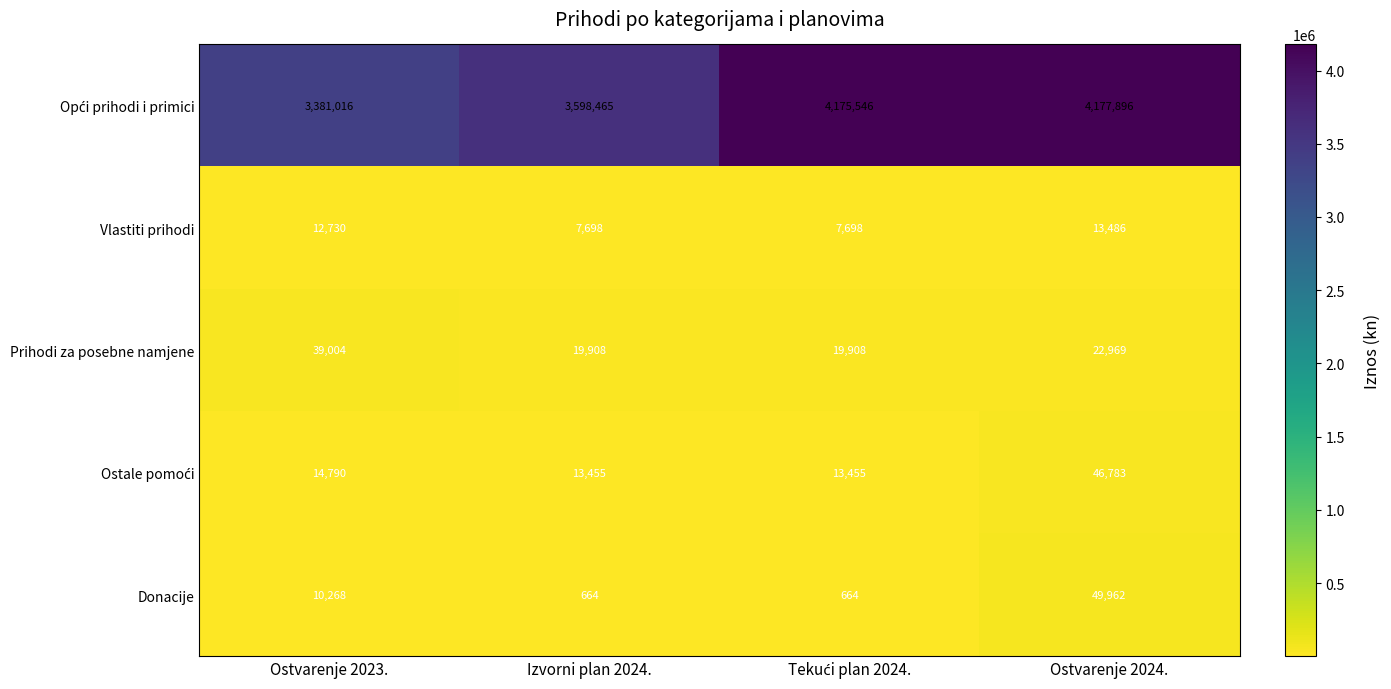

The value of Prihodi za posebne namjene at Ostvarenje 2024. is 22969. True or false?

True